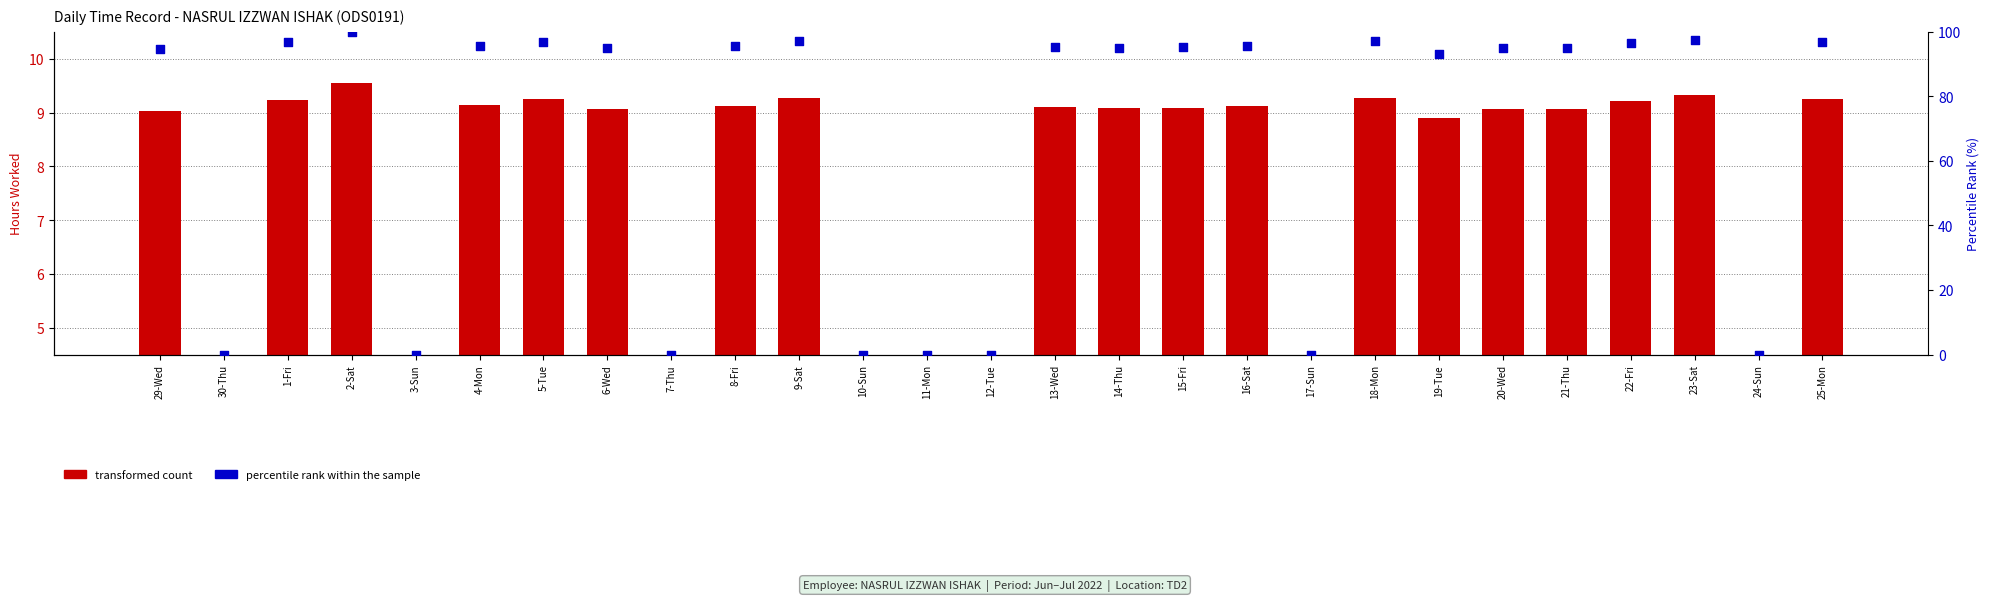

Which series contains the highest Y value?

percentile rank within the sample